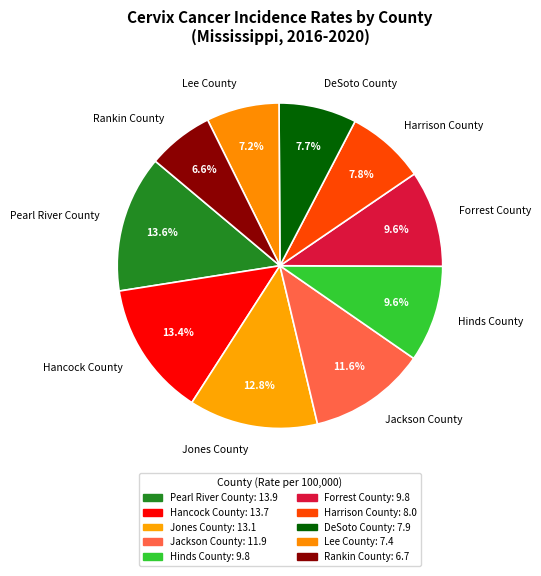

Which slice is the smallest?

Rankin County